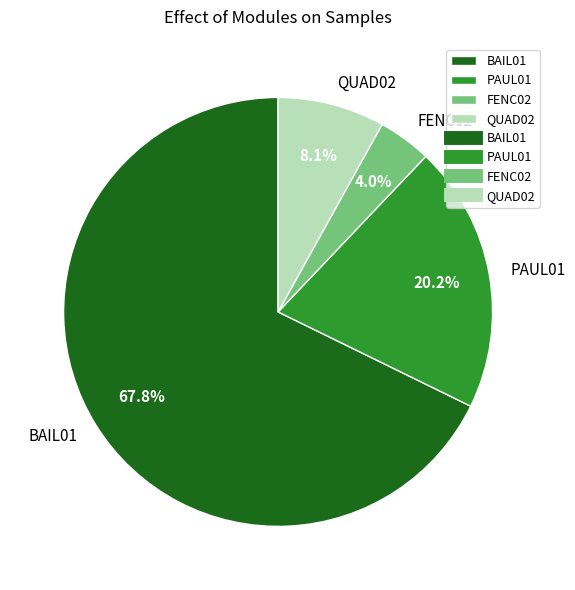

Approximately how many times larger is the value at BAIL01 compared to QUAD02?

8.4